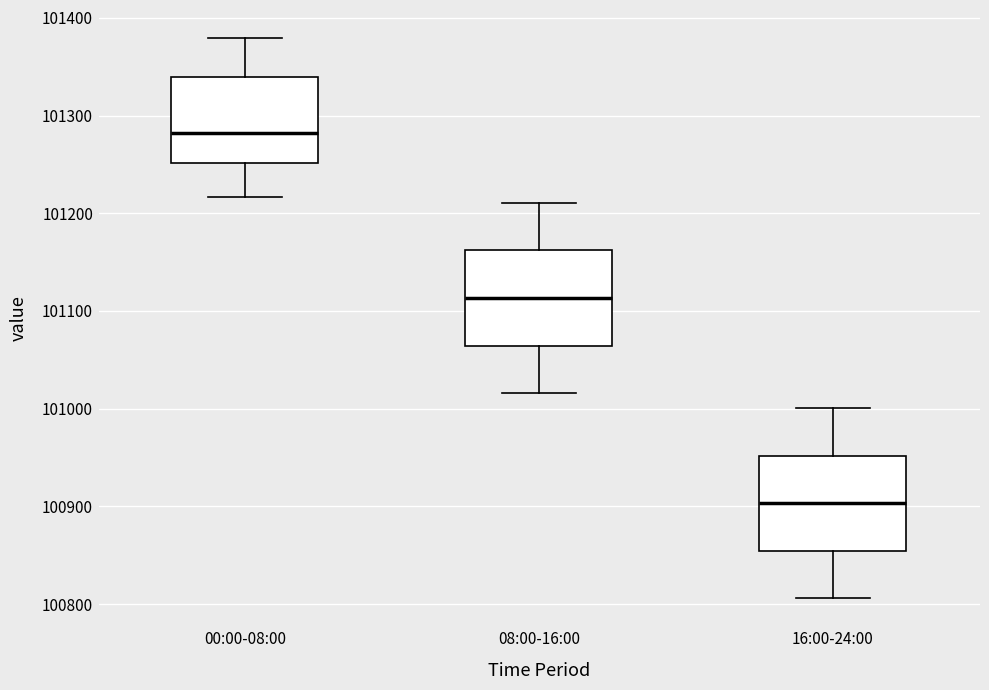

Reading left to right, transcribe this box plot: for each box, give where its median line is, the range the box spans, and where its two whiskers end, as read against the y-axis. The values are not printed on the chart, so give them approximately, as read against the axis.

00:00-08:00: median 101280, box 101250 to 101340, whiskers 101220 to 101380
08:00-16:00: median 101110, box 101060 to 101160, whiskers 101020 to 101210
16:00-24:00: median 100900, box 100850 to 100950, whiskers 100810 to 101000